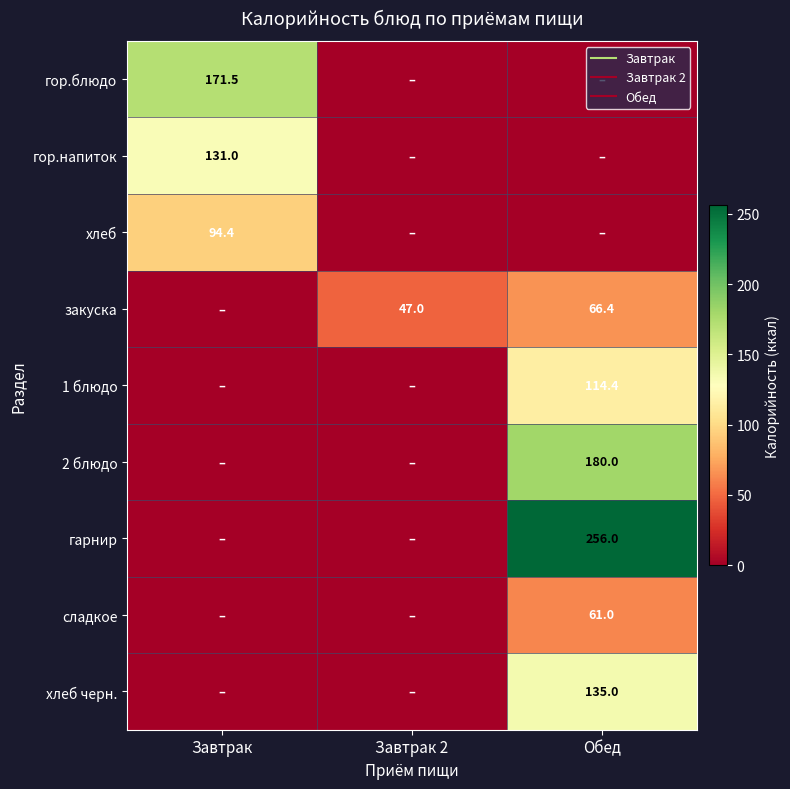

What is the difference between the maximum and minimum values in the гор.напиток series?

131.0